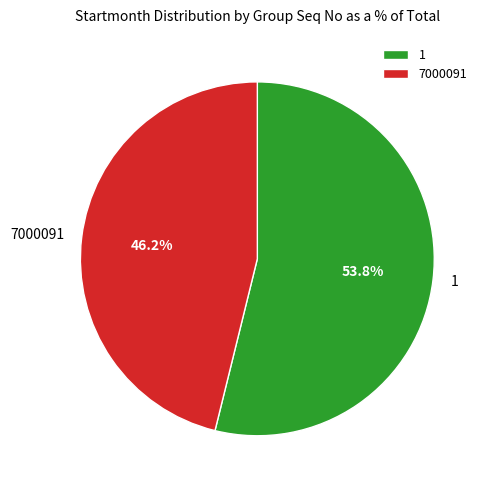

Is the sum of 1 and 7000091 greater than half?

Yes